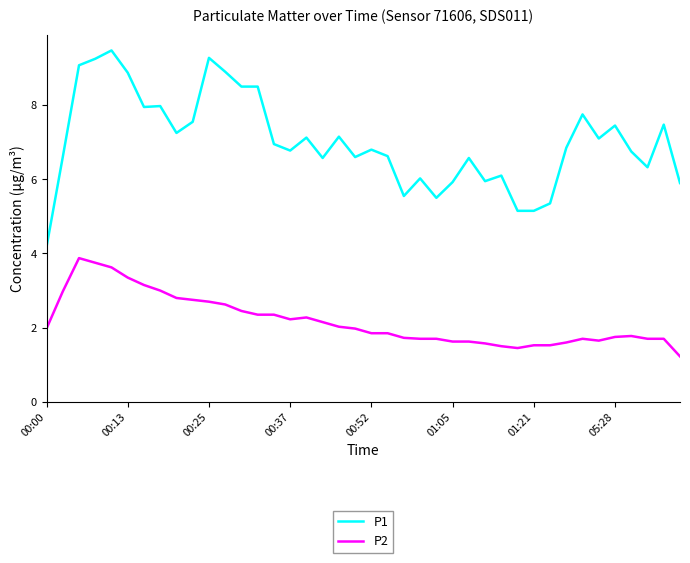

List the series in order of their peak value, lowest first.

P2, P1